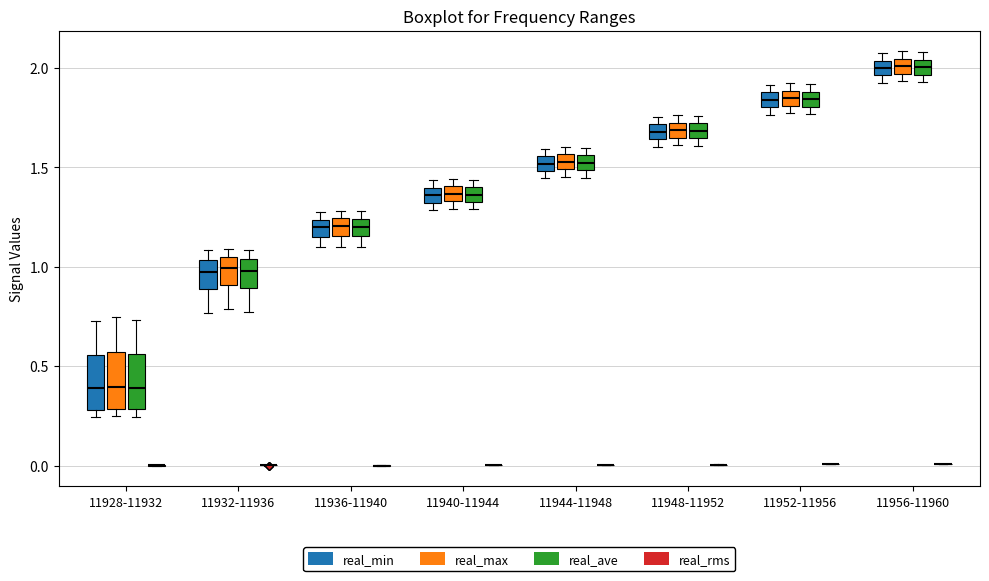

Where does the median line of the box for 11936-11940 (real_max) sit on the y-axis? The values are not printed on the chart, so give them approximately, as read against the axis.

1.20